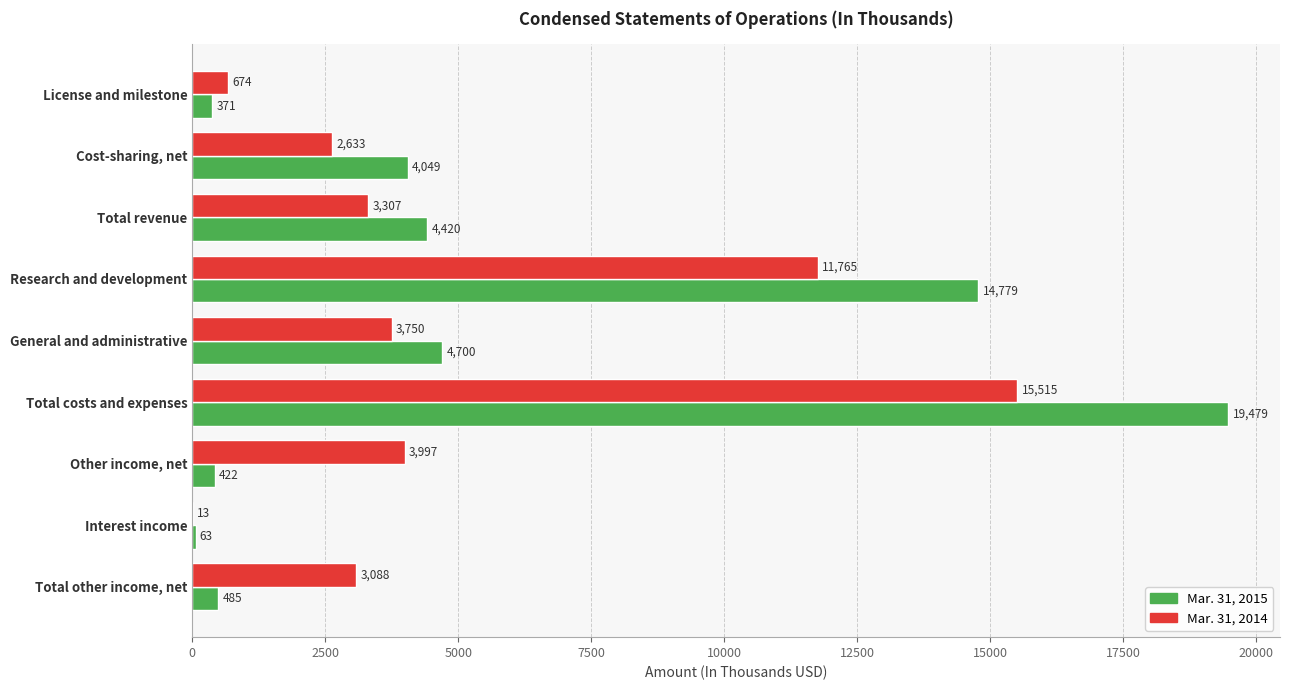

Between Other income, net and Interest income, which series saw the biggest shift?

Mar. 31, 2014